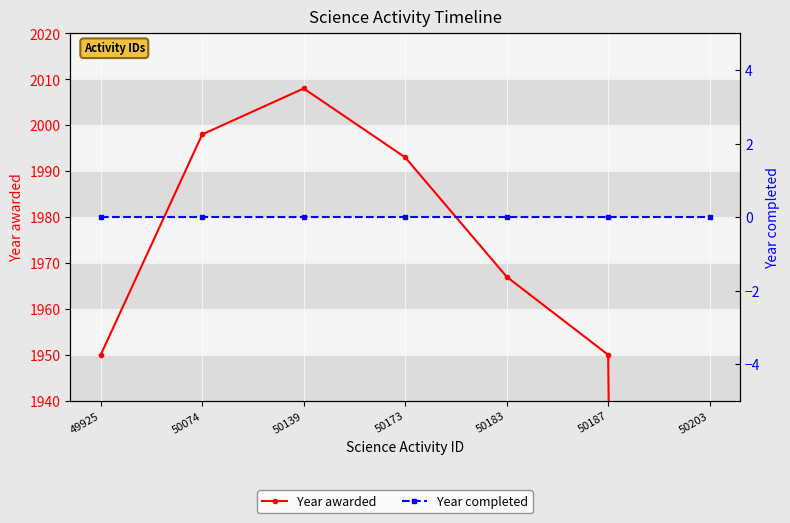

What are all the series names shown in the legend?

Year awarded, Year completed